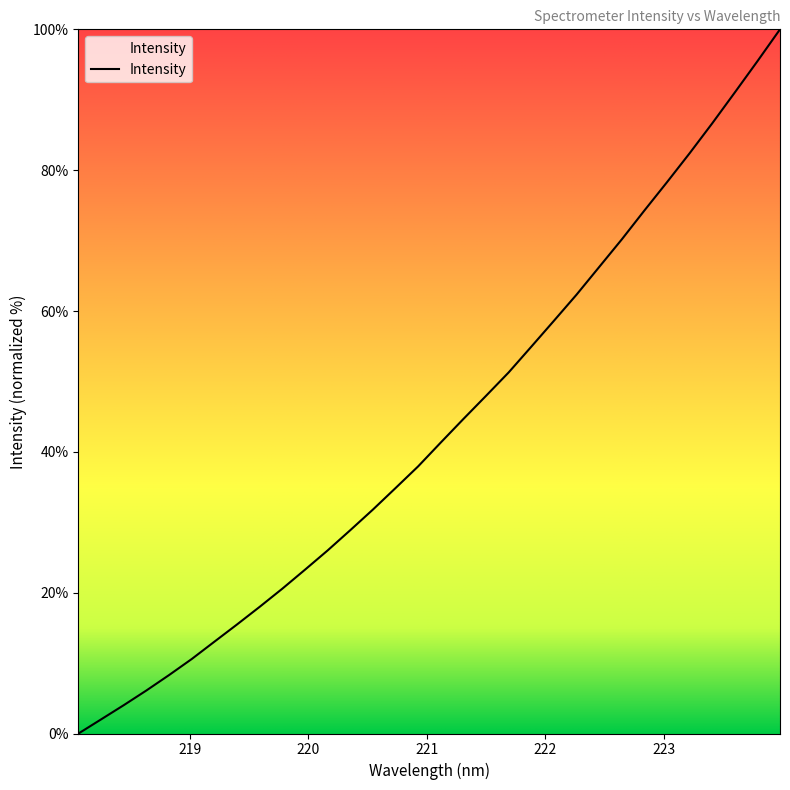

What is the maximum value shown in the chart?

100.0